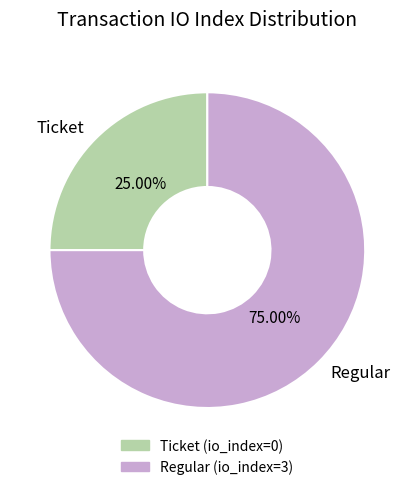

Does any single category account for the majority?

Yes